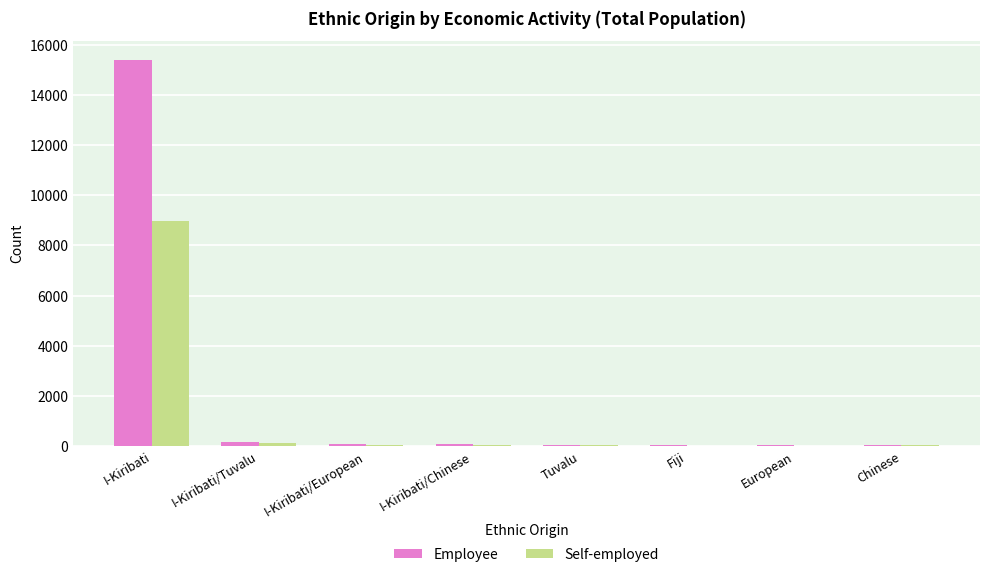

The Self-employed series shows 13 at Chinese. True or false?

True